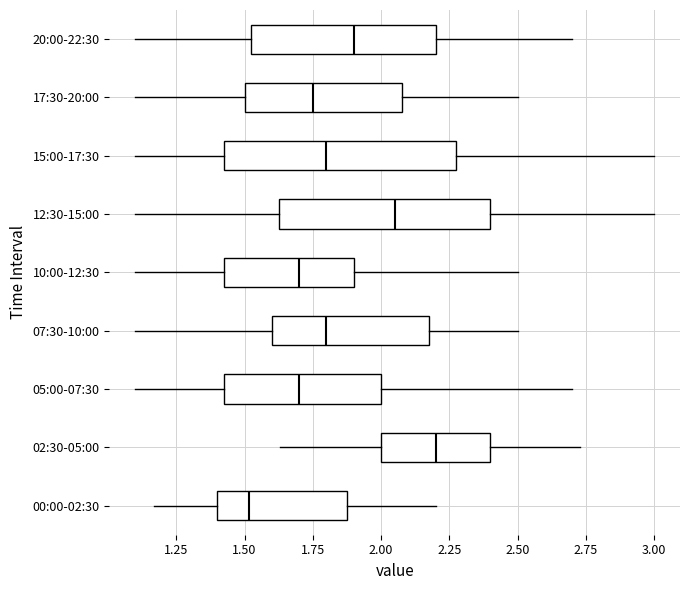

Reading bottom to top, transcribe this box plot: for each box, give where its median line is, the range the box spans, and where its two whiskers end, as read against the x-axis. The values are not printed on the chart, so give them approximately, as read against the axis.

00:00-02:30: median 1.50, box 1.40 to 1.90, whiskers 1.15 to 2.20
02:30-05:00: median 2.20, box 2.00 to 2.40, whiskers 1.65 to 2.75
05:00-07:30: median 1.70, box 1.45 to 2.00, whiskers 1.10 to 2.70
07:30-10:00: median 1.80, box 1.60 to 2.20, whiskers 1.10 to 2.50
10:00-12:30: median 1.70, box 1.45 to 1.90, whiskers 1.10 to 2.50
12:30-15:00: median 2.05, box 1.65 to 2.40, whiskers 1.10 to 3.00
15:00-17:30: median 1.80, box 1.45 to 2.30, whiskers 1.10 to 3.00
17:30-20:00: median 1.75, box 1.50 to 2.10, whiskers 1.10 to 2.50
20:00-22:30: median 1.90, box 1.55 to 2.20, whiskers 1.10 to 2.70